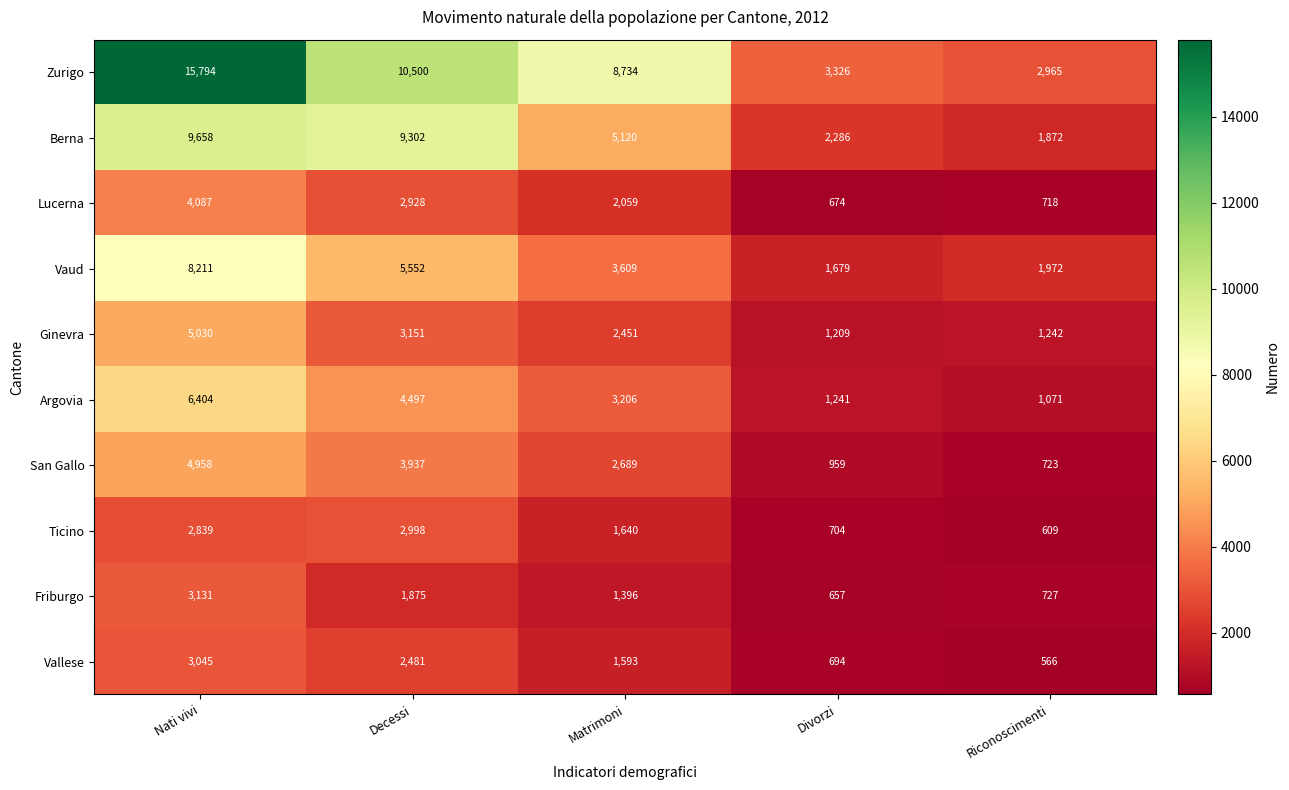

What value does the Lucerna series have at Nati vivi?

4087